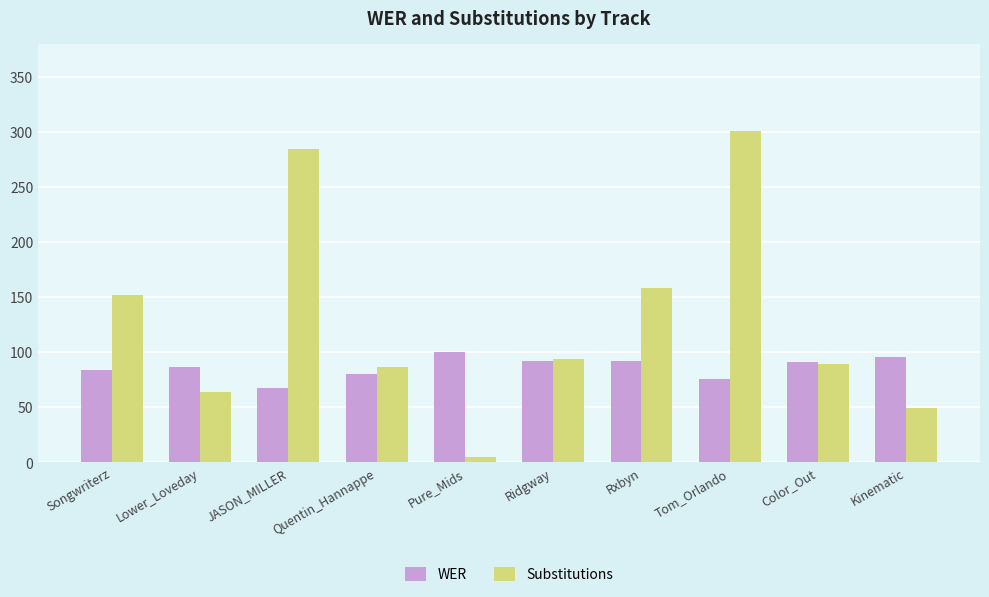

List the series in order of their overall mean, lowest first.

WER, Substitutions